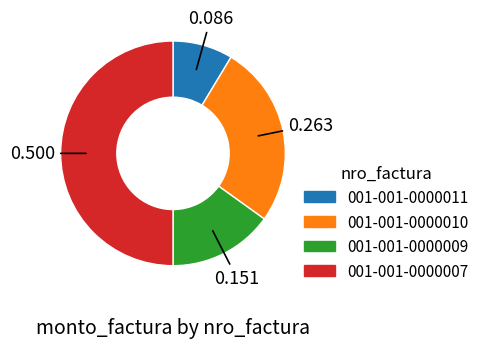

Which category has the smallest portion of the pie?

001-001-0000011